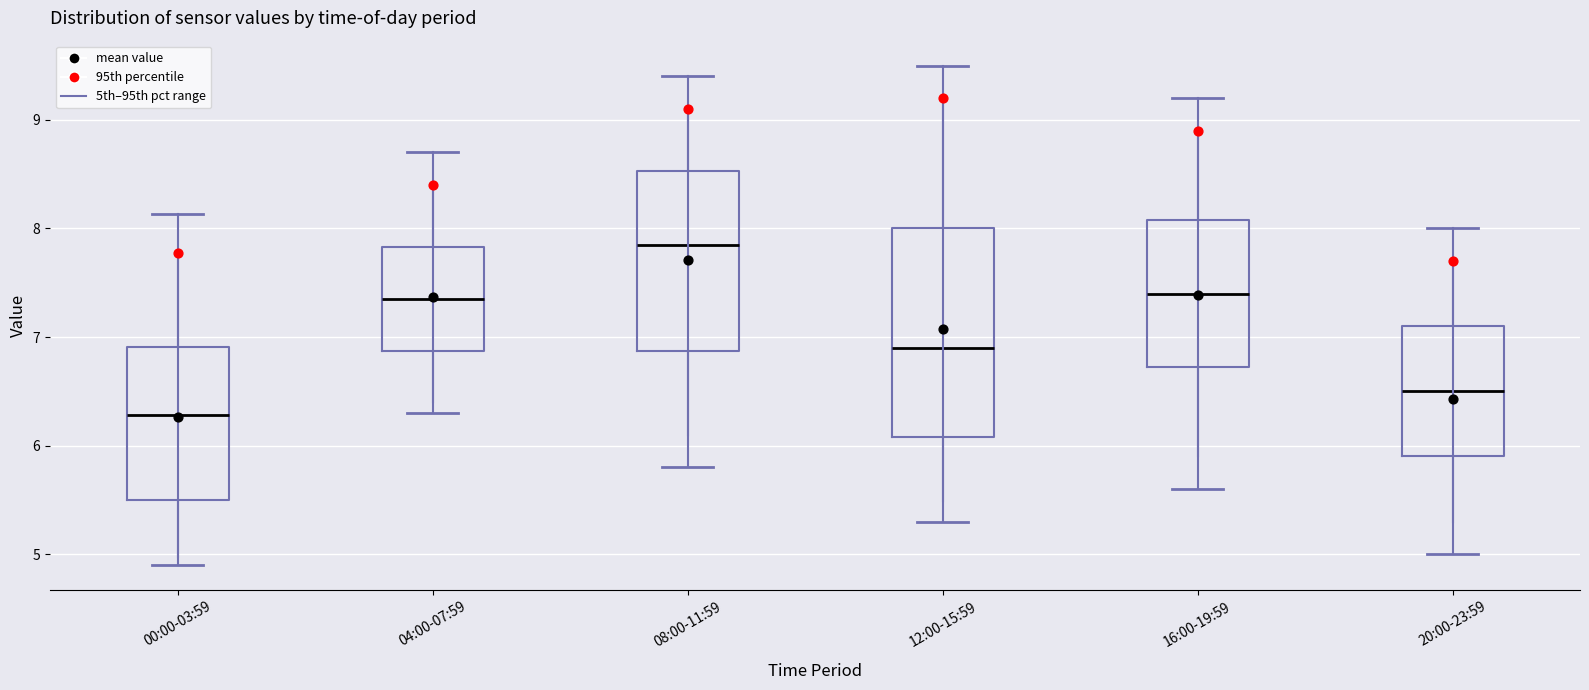

Where is the upper edge of the box for 08:00-11:59 on the y-axis? The values are not printed on the chart, so give them approximately, as read against the axis.

8.5